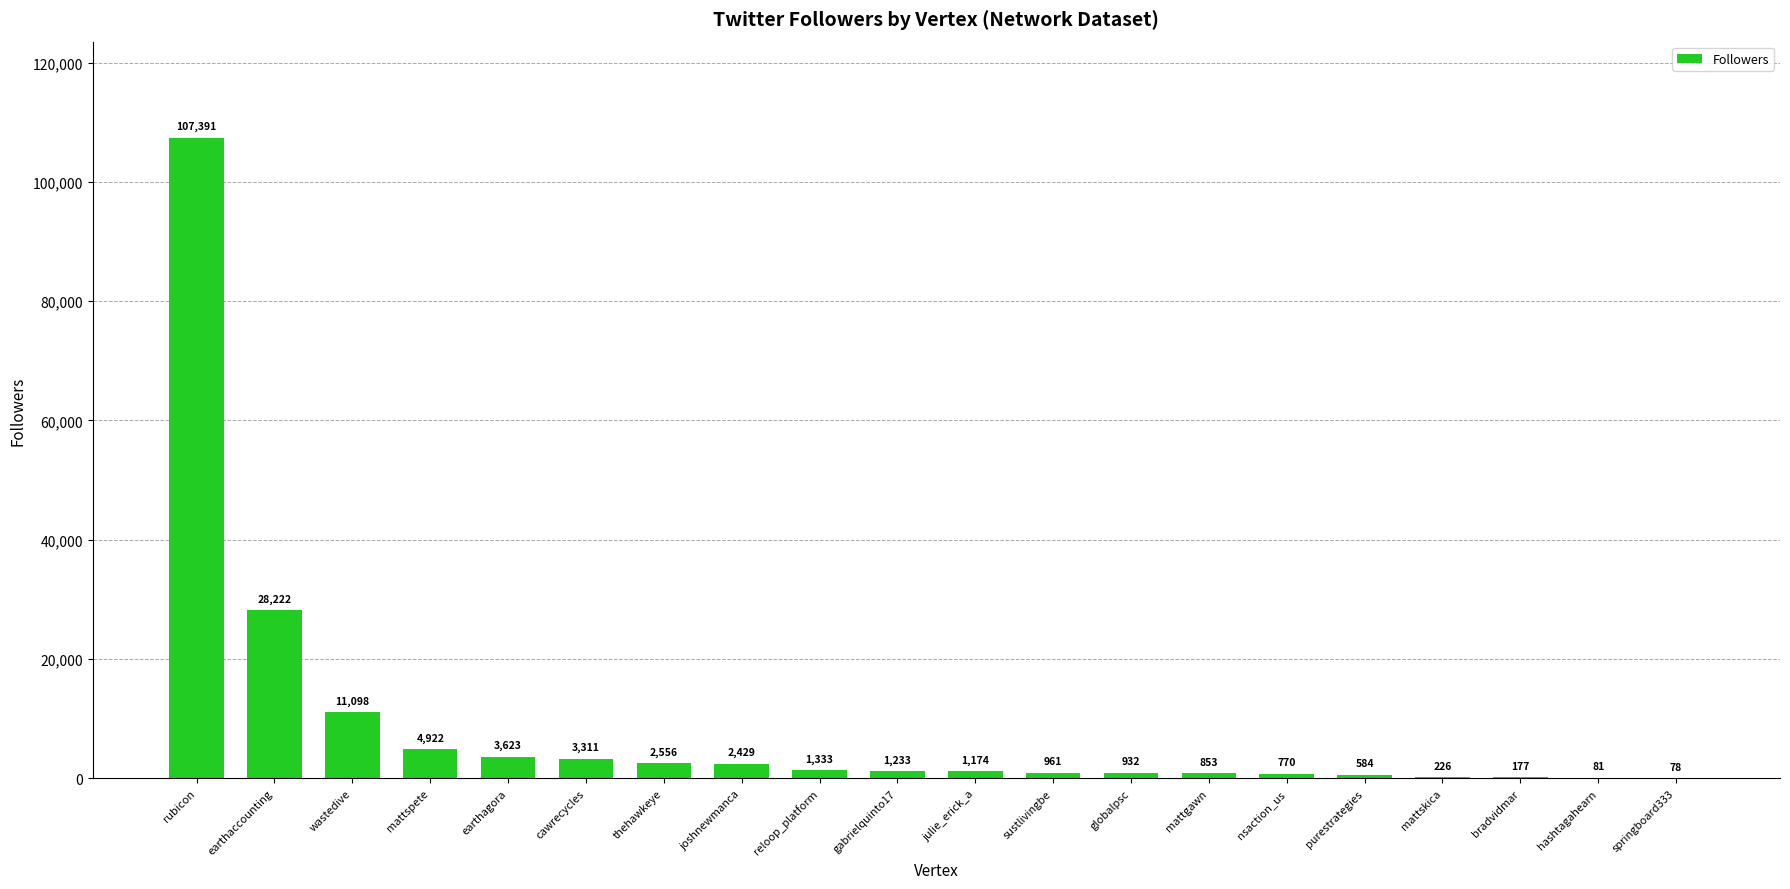

What is the average value?

8598